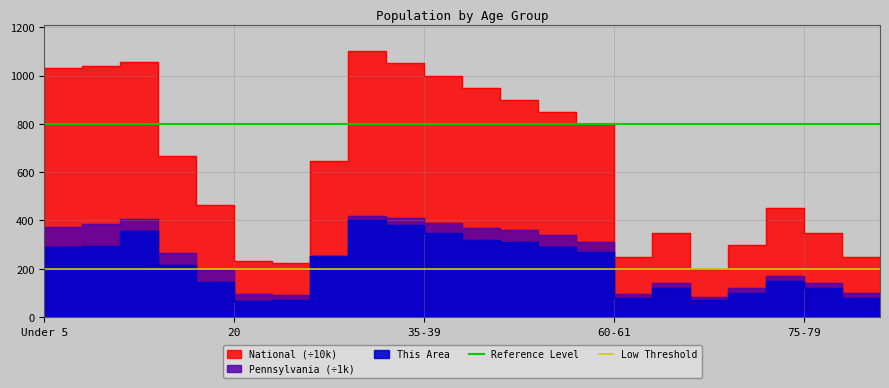

Is it true that Reference Level equals 264 at 20?

False